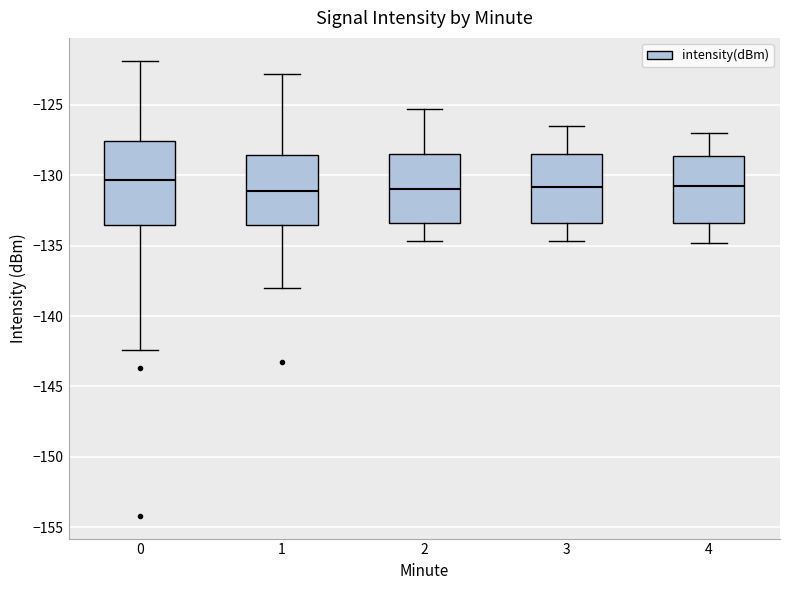

Which box is the tallest, from its lower edge to its upper edge?

0